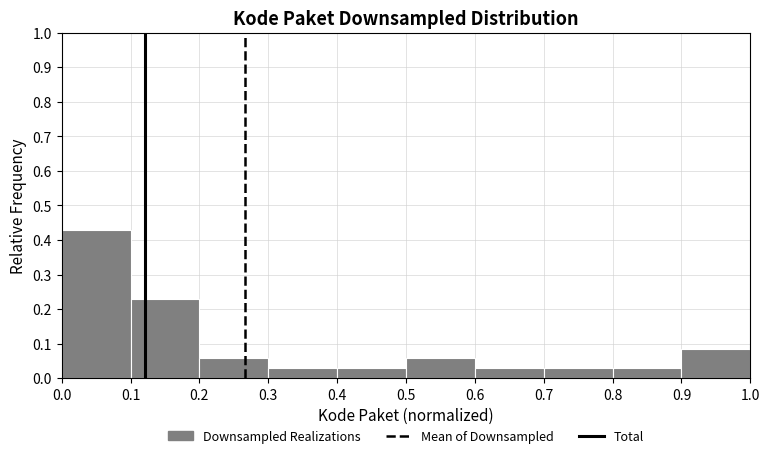

Reading left to right, list every bar in this chart as the range it spans on the x-axis followed by its height. The values are not printed on the chart, so give them approximately, as read against the axis.

0.0 to 0.1: 0.43
0.1 to 0.2: 0.23
0.2 to 0.3: 0.06
0.3 to 0.4: 0.03
0.4 to 0.5: 0.03
0.5 to 0.6: 0.06
0.6 to 0.7: 0.03
0.7 to 0.8: 0.03
0.8 to 0.9: 0.03
0.9 to 1.0: 0.09